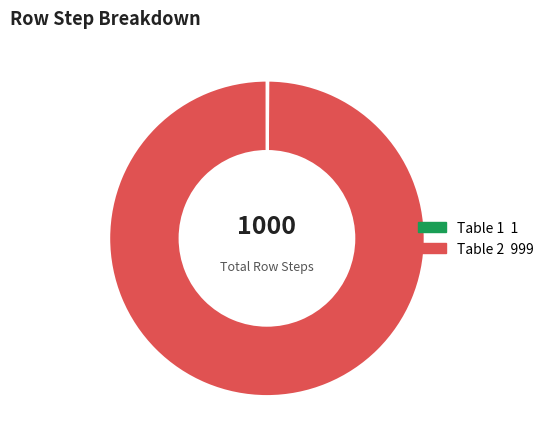

Which category accounts for the majority?

Table 2